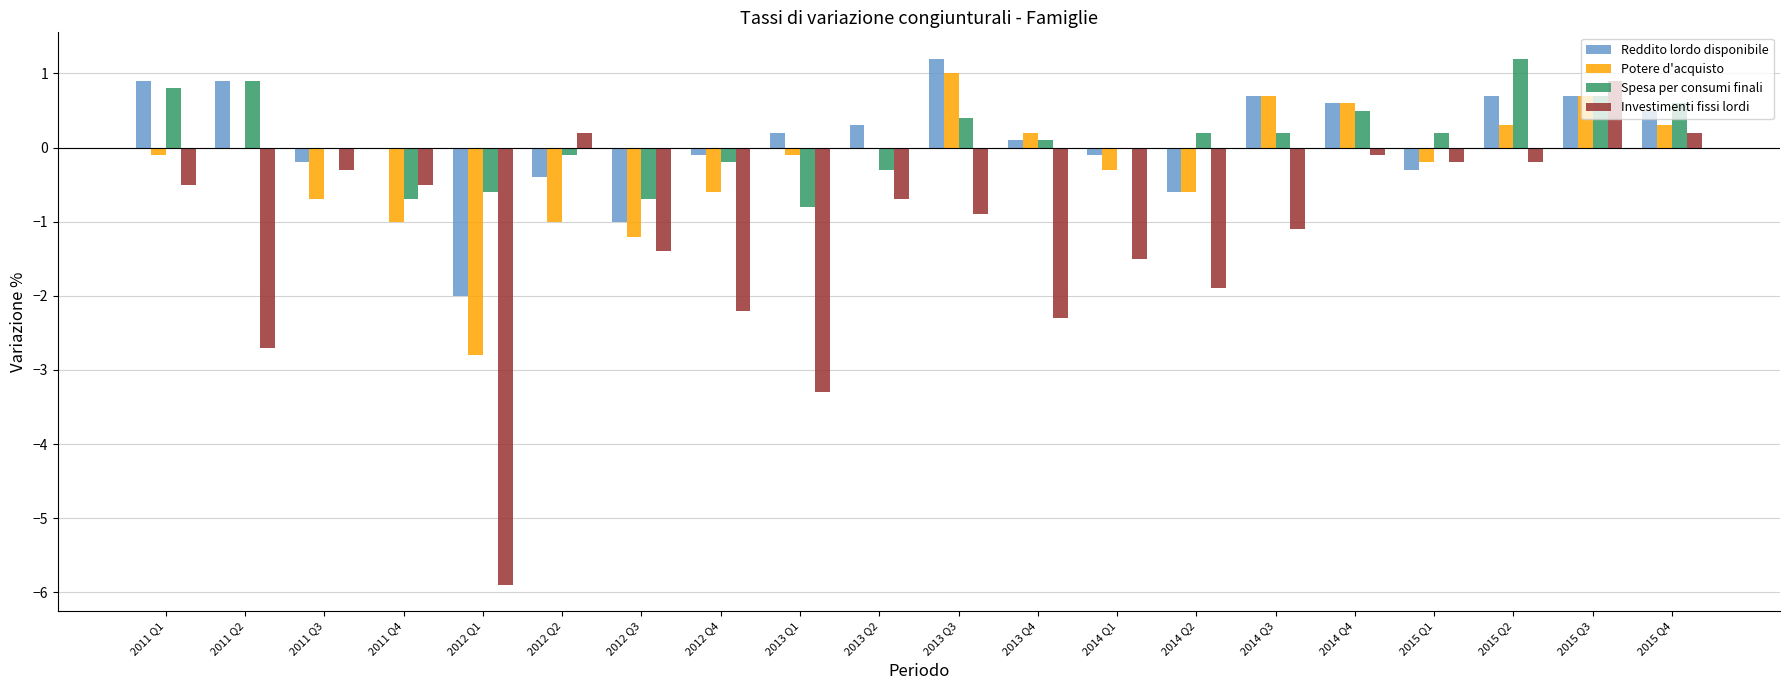

Which series changed the most between 2013 Q3 and 2015 Q1?

Reddito lordo disponibile